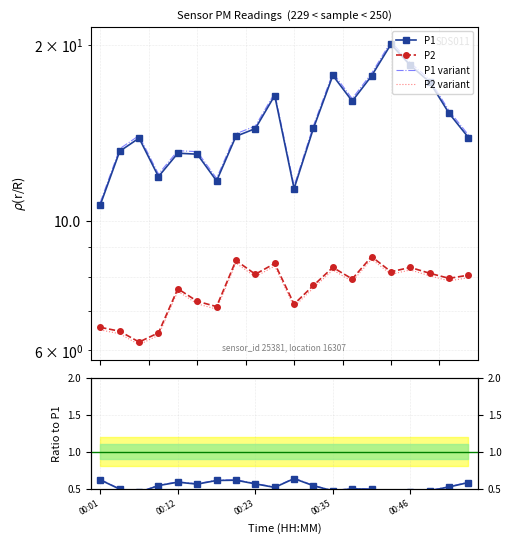

True or false: P1 variant and Ratio variant intersect in this chart.

False